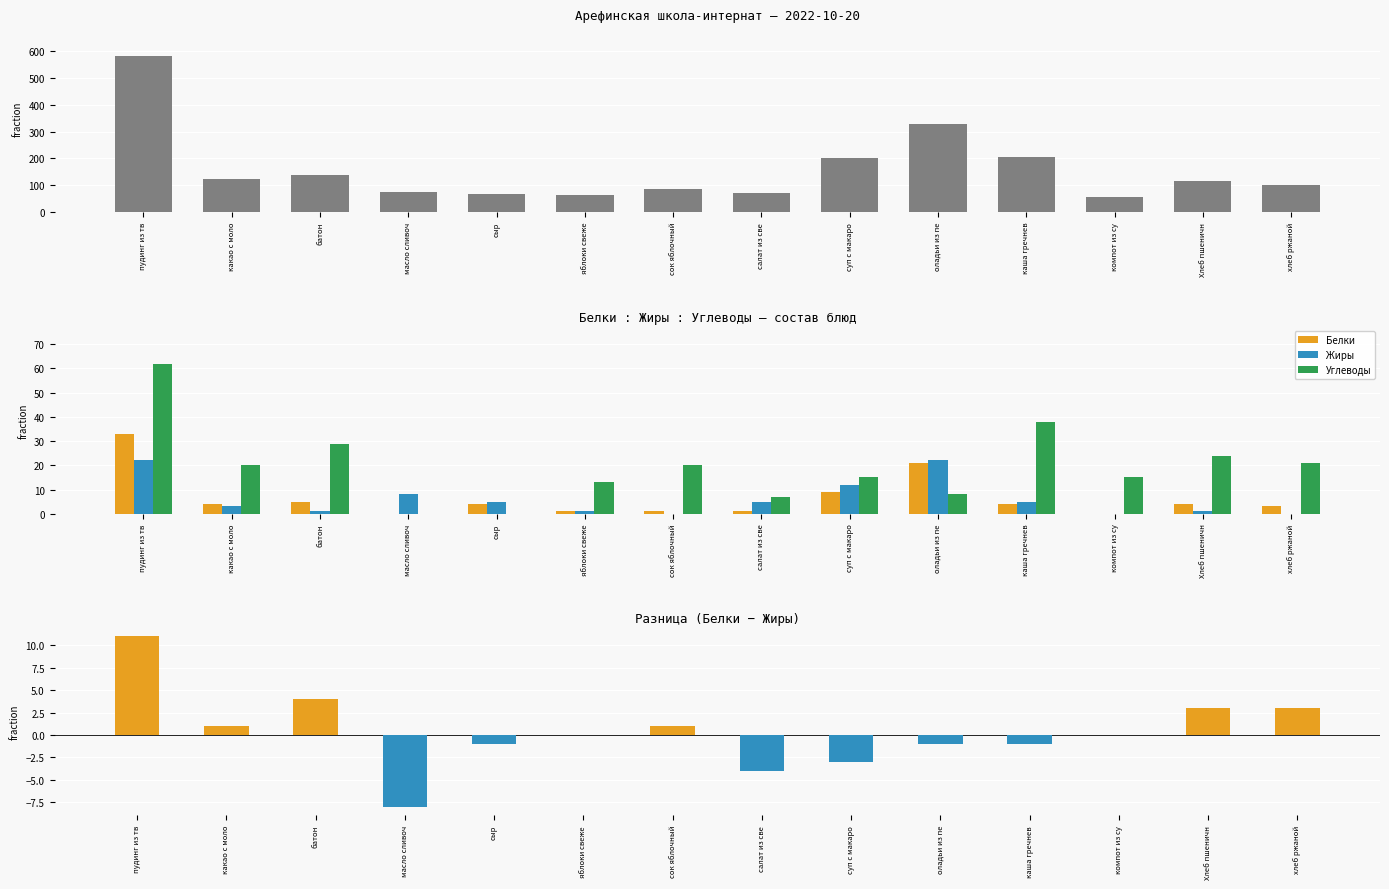

What is the value of the Калорийность bar at the 9th from the left?

202